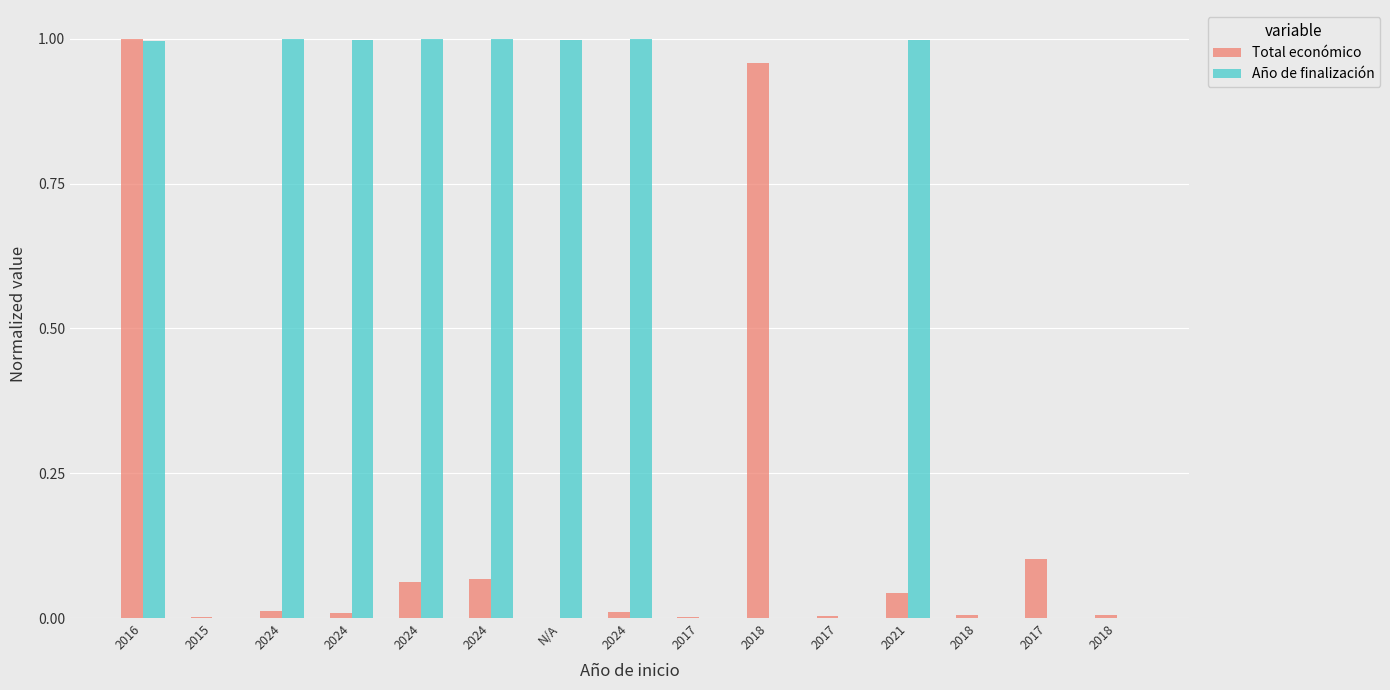

Does the chart contain stacked bars?

No